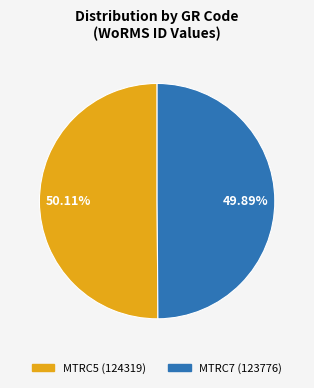

How many segments does this pie chart have?

2